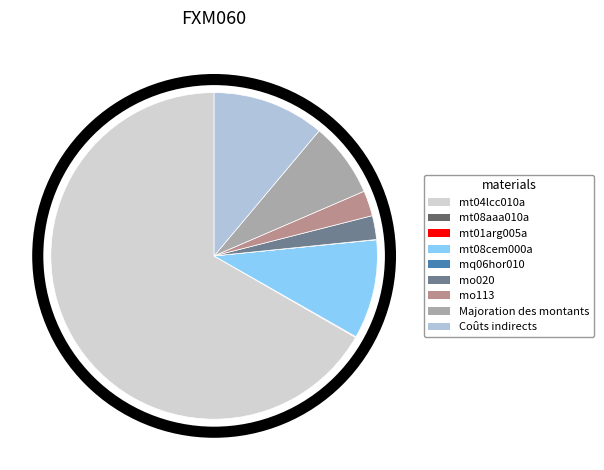

Does mo020 account for over 50% of the chart?

No